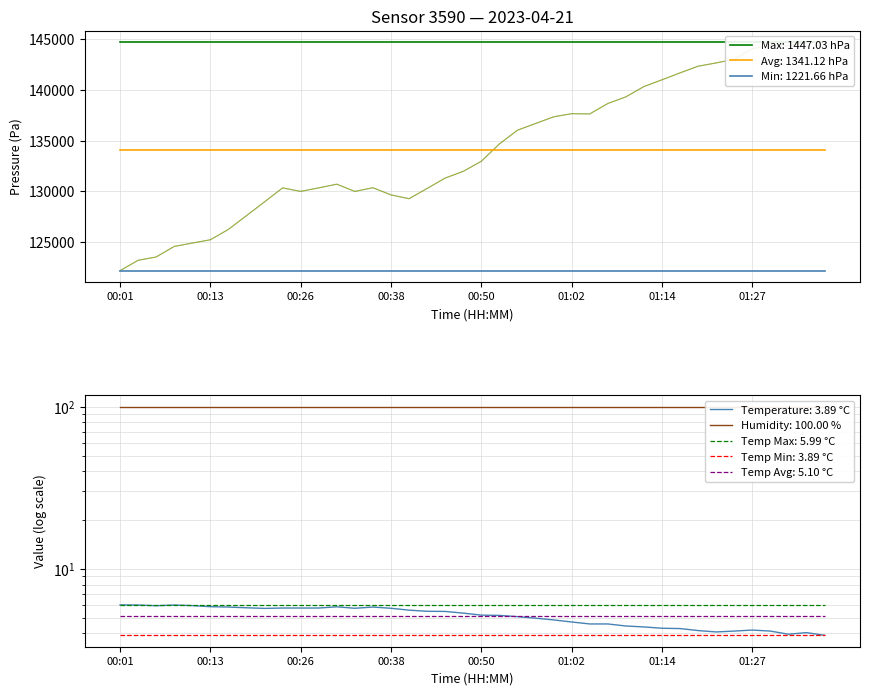

Which series has the widest spread of values?

pressure